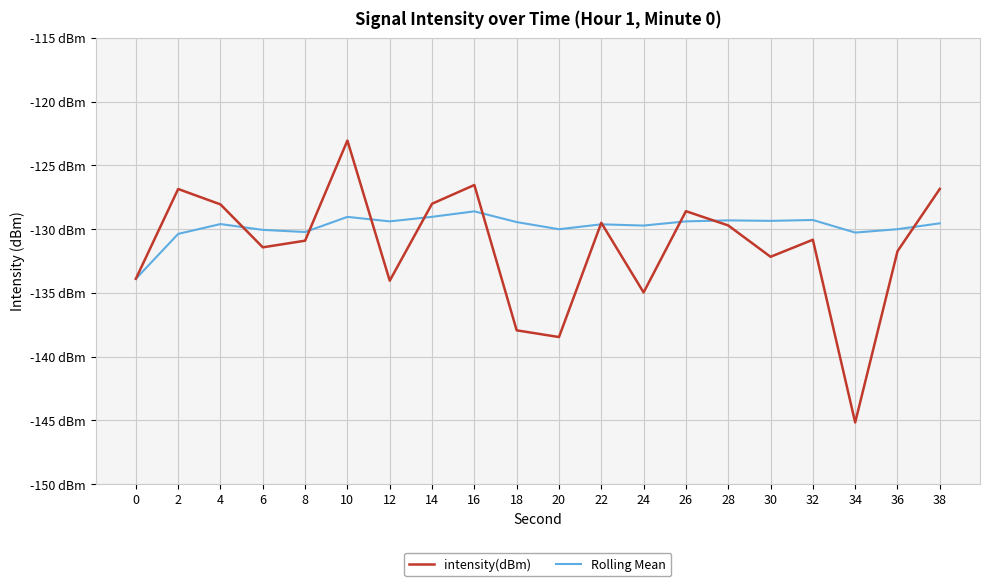

The value of intensity(dBm) at 32 is -175.3. True or false?

False